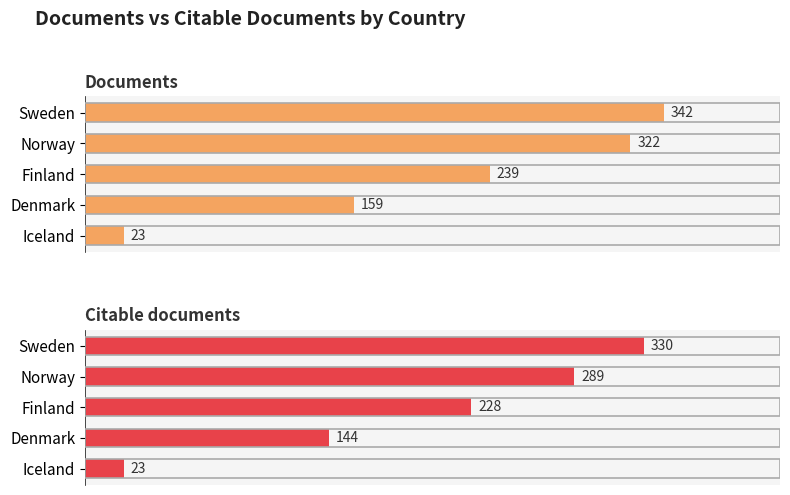

What is the greatest value displayed?

342